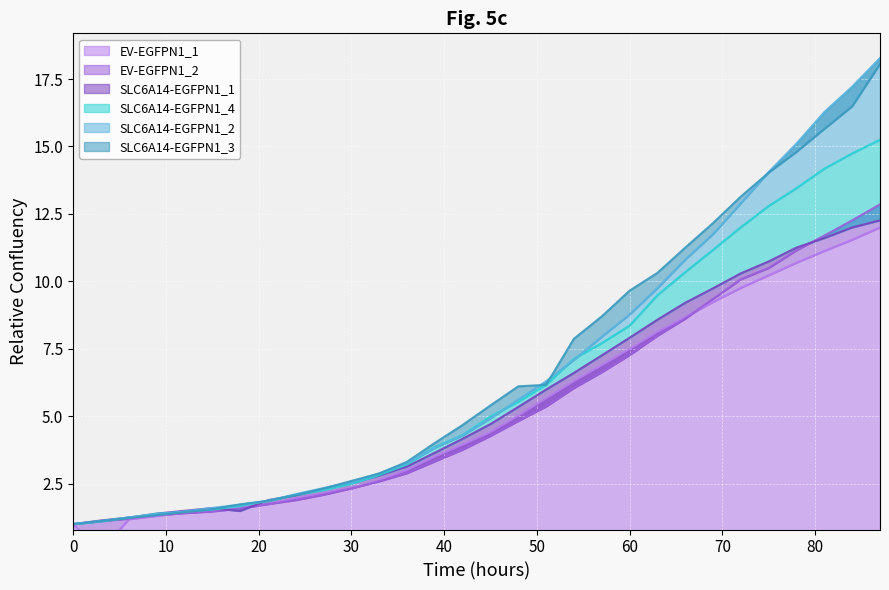

What is the difference between the EV-EGFPN1_1 values at 78 and 48?

5.7